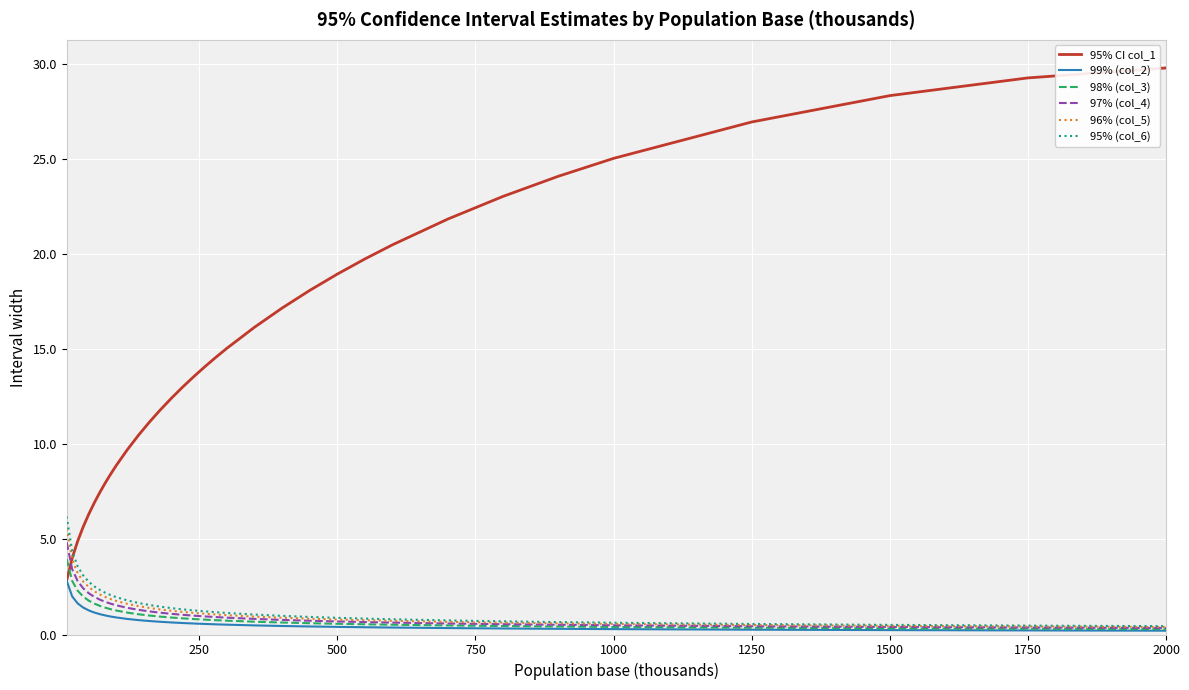

What is the lowest value of the 95% CI col_1 series?

2.8